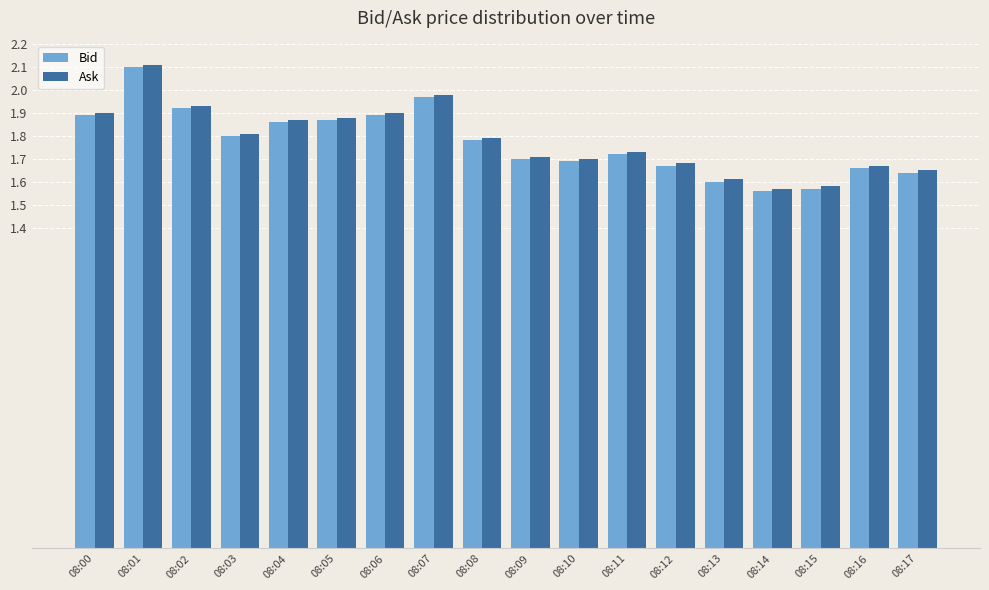

What is the average value of the Bid series?

1.8